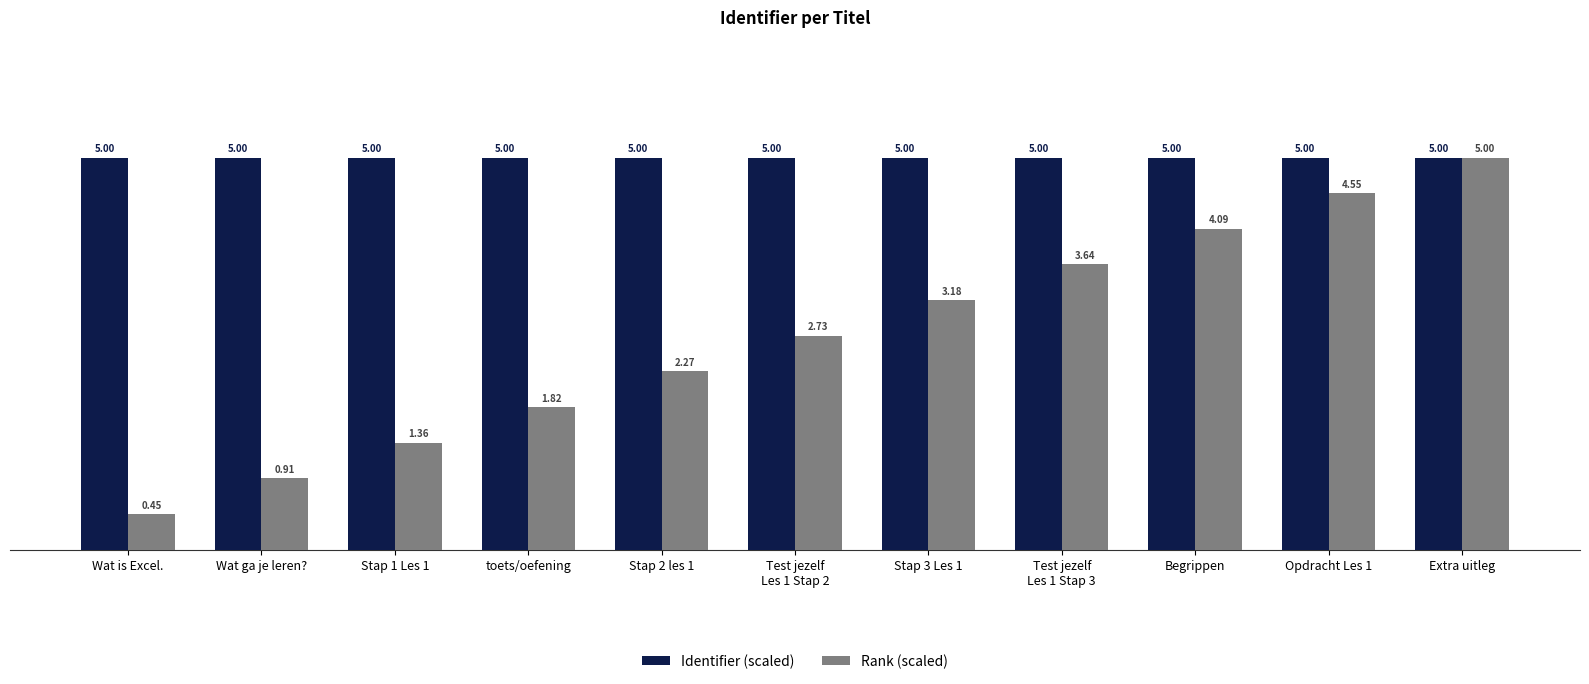

What are all the series names shown in the legend?

Identifier (scaled), Rank (scaled)